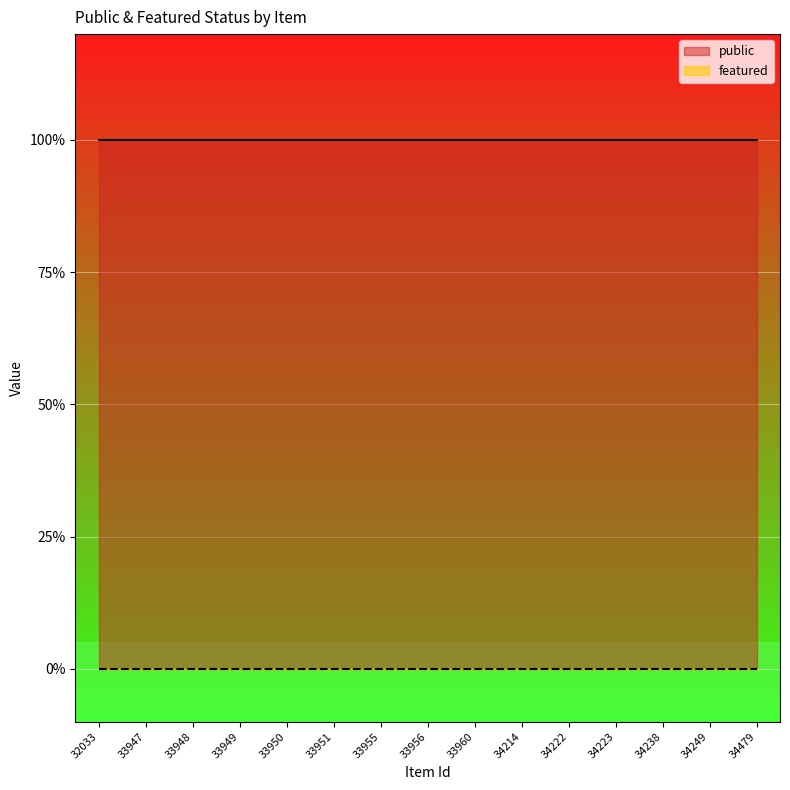

True or false: featured has more than 1 points higher than both neighbors.

False